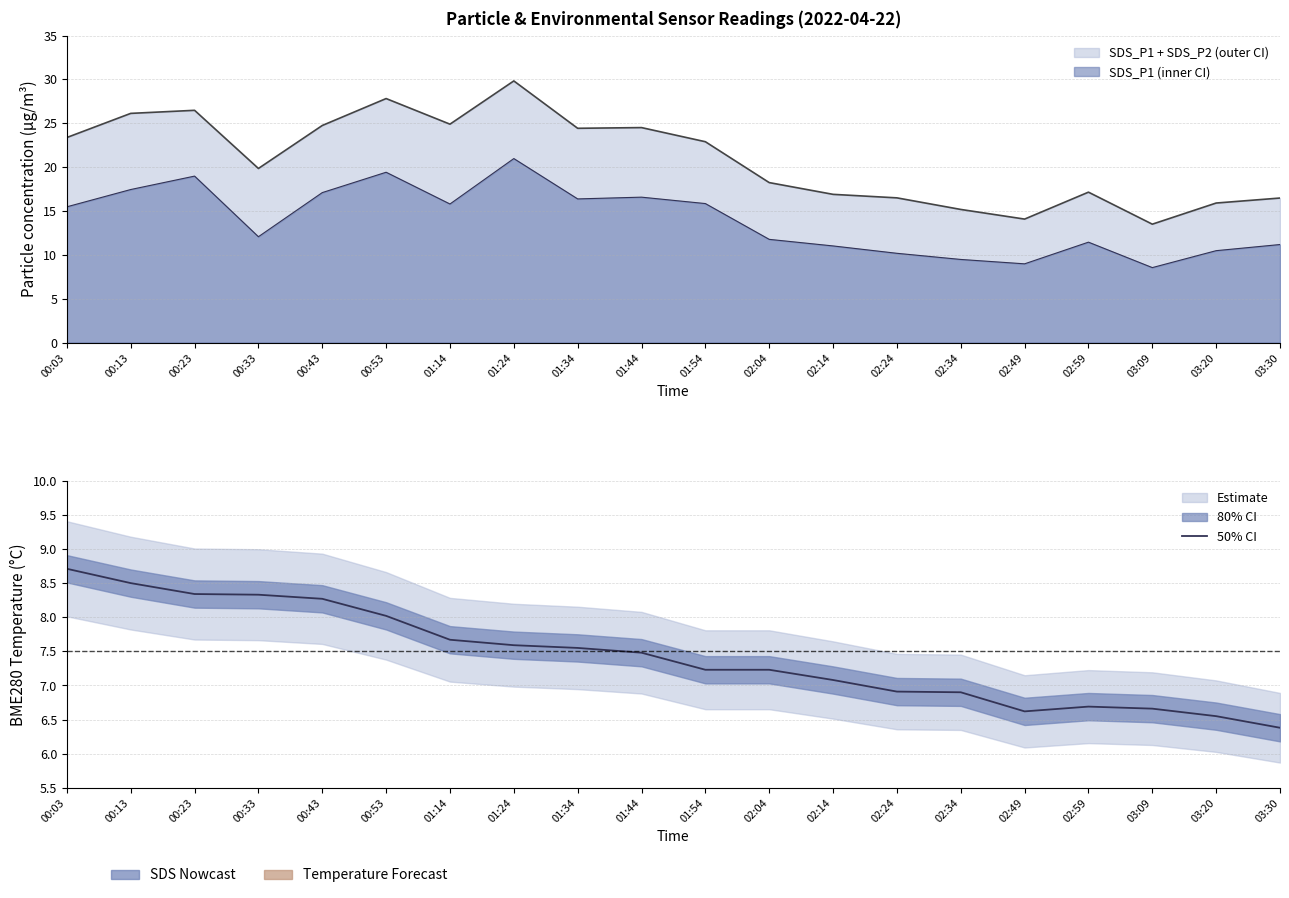

At which category does the chart reach its minimum across all series?

03:30